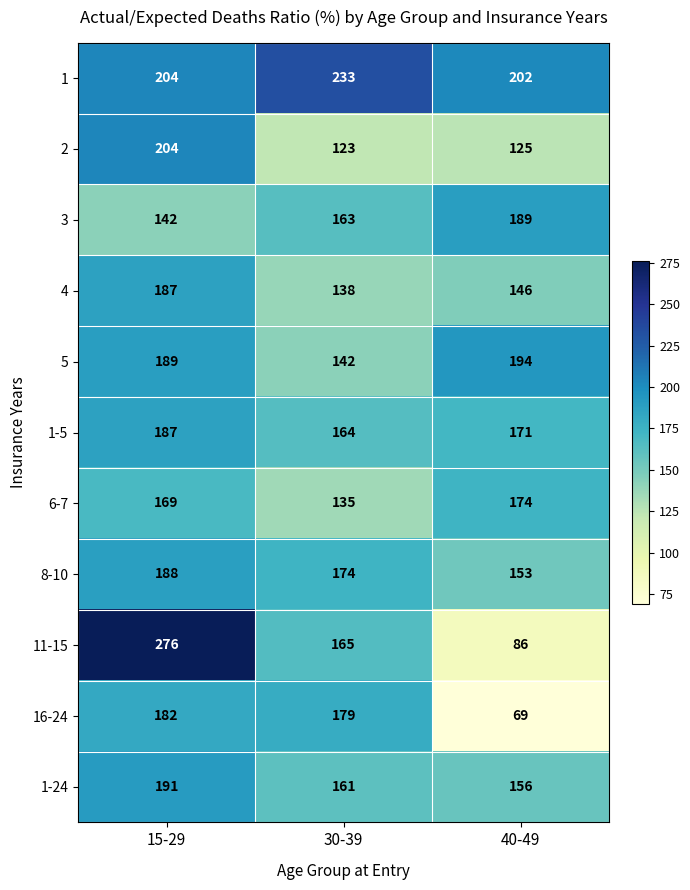

At which category is the sum across all series the highest?

15-29